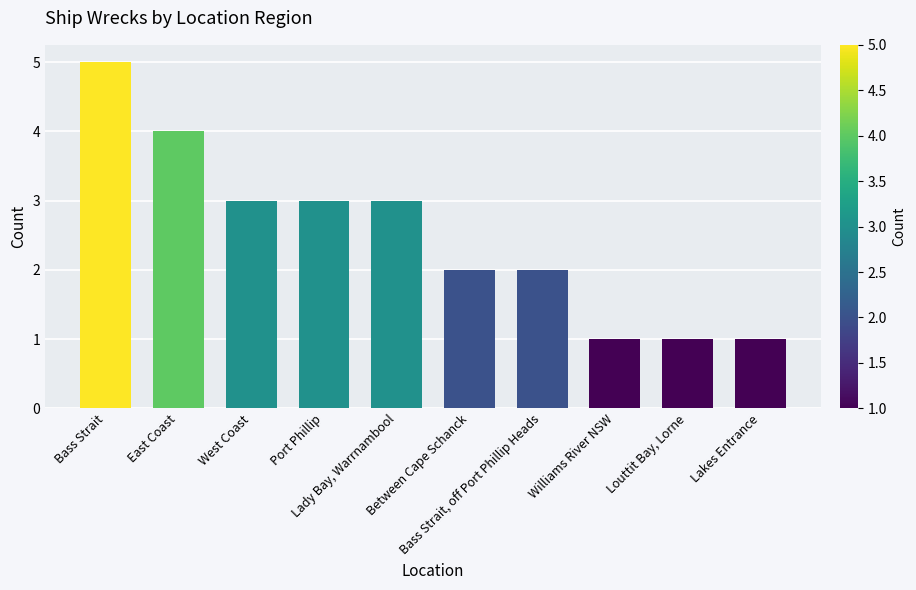

What is the difference between the maximum and minimum values?

4